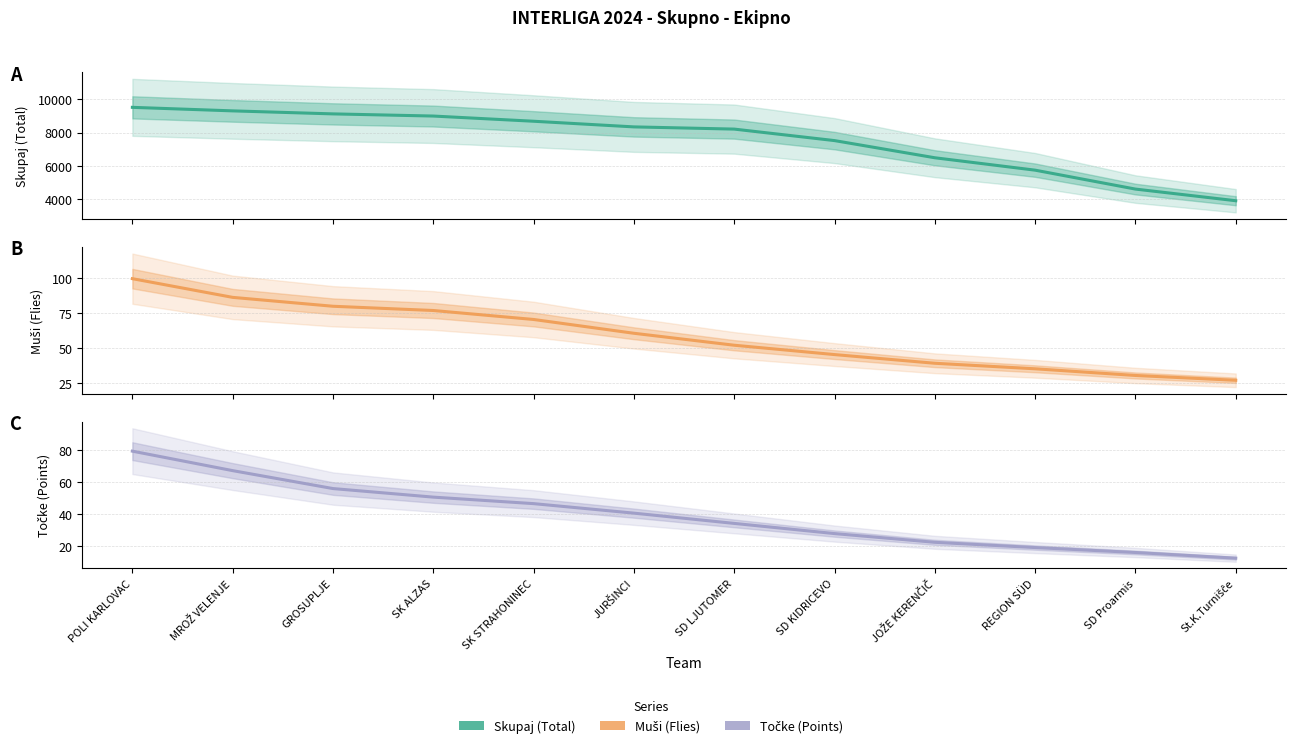

Rank the categories by Muši (Flies) value from highest to lowest.

POLI KARLOVAC, MROŽ VELENJE, GROSUPLJE, SK ALZAS, SK STRAHONINEC, JURŠINCI, SD LJUTOMER, SD KIDRICEVO, JOŽE KERENČIČ, REGION SÜD, SD Proarmis, St.K.Turnišĉe